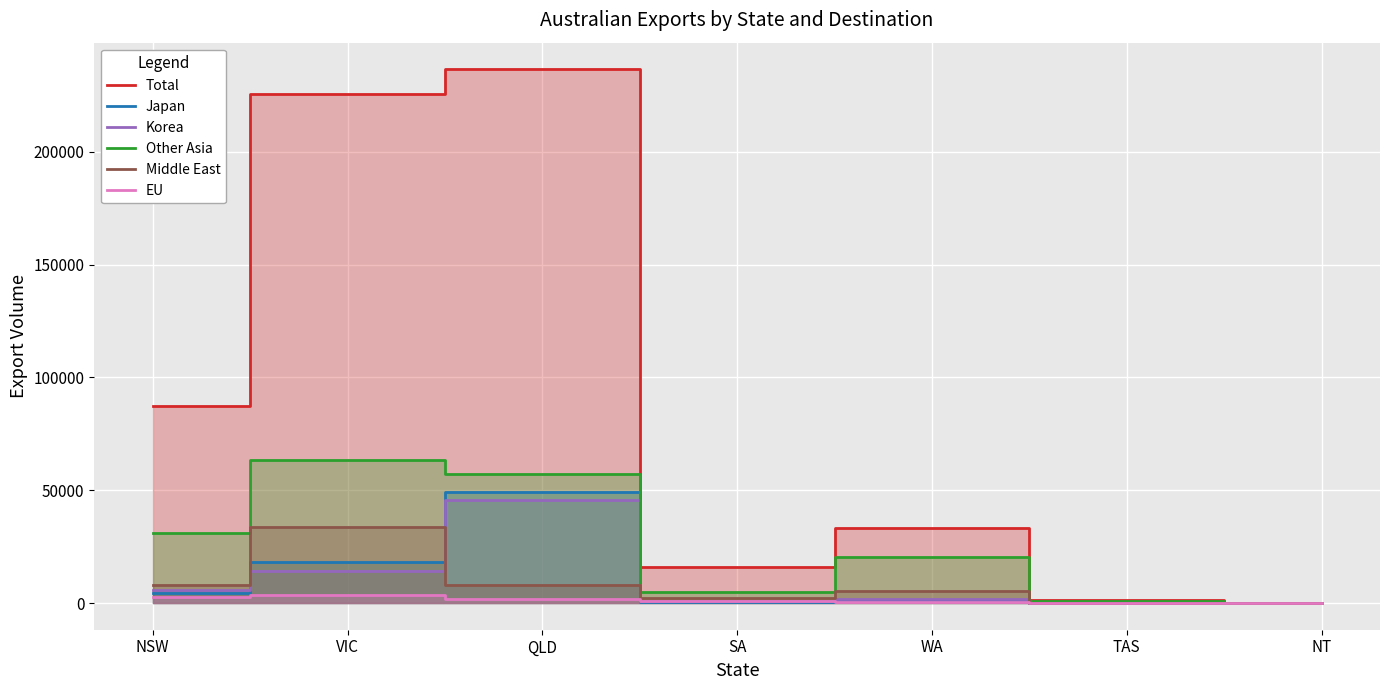

Which series has the largest total across all categories?

Total